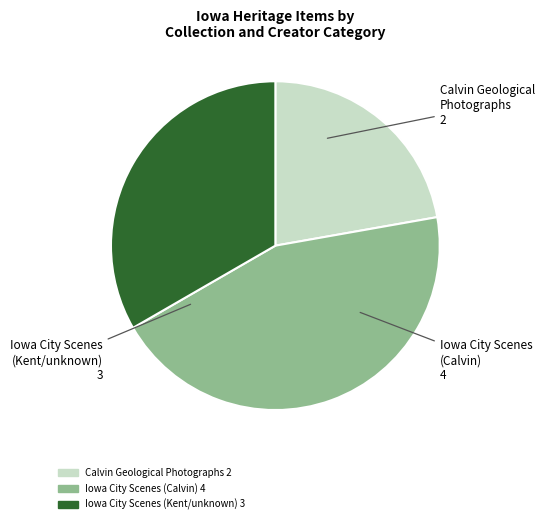

Does any single category account for the majority?

No